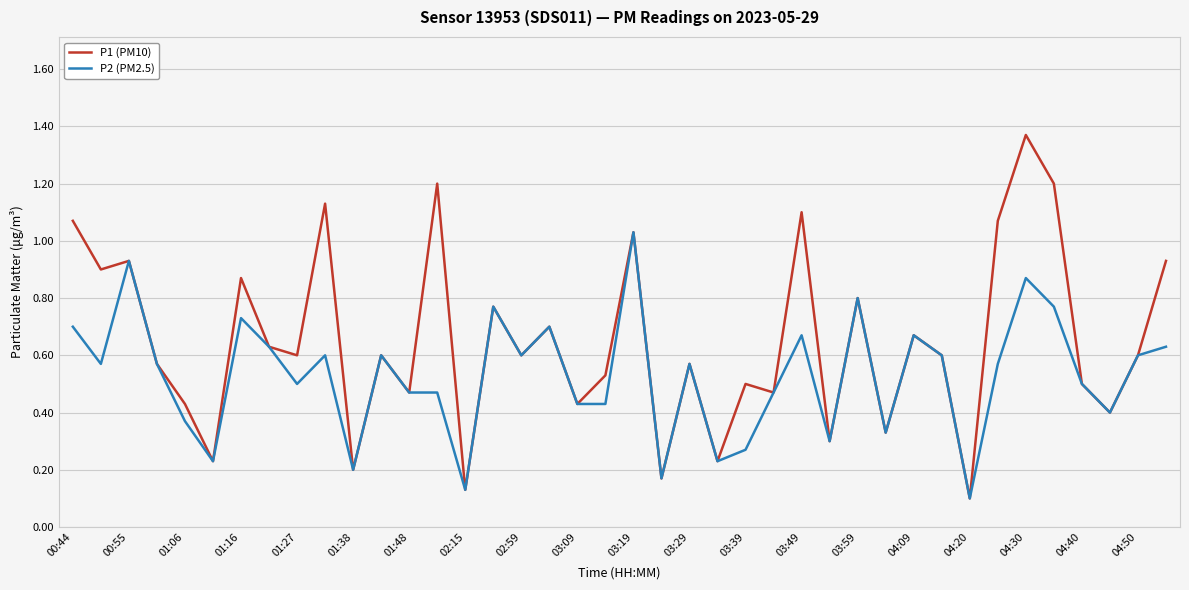

List the series in order of their peak value, highest first.

P1 (PM10), P2 (PM2.5)